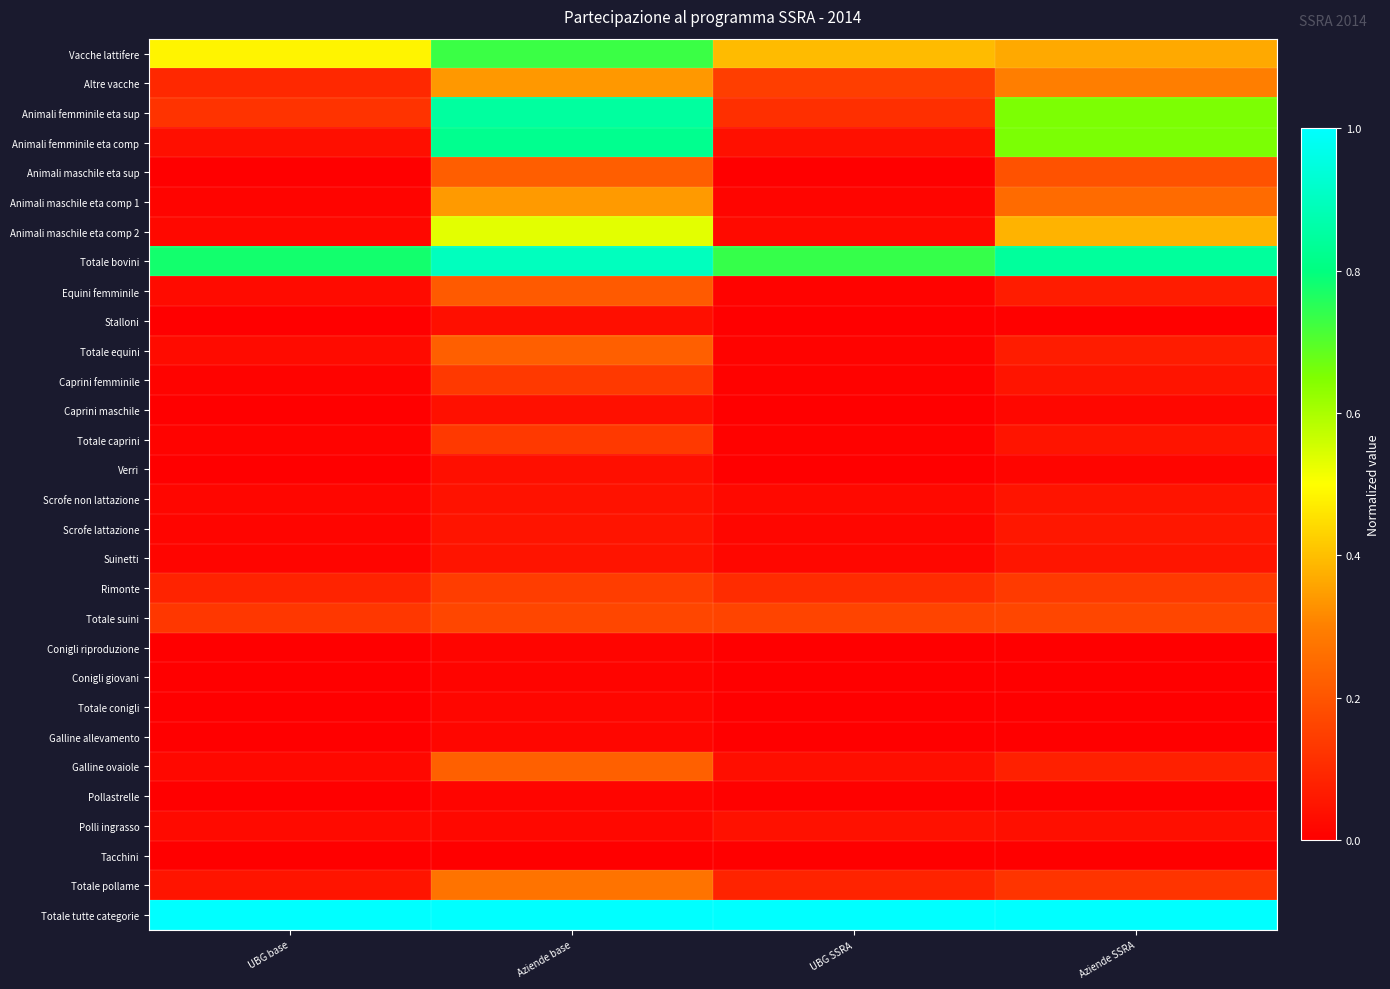

At which category is the sum across all series the highest?

Aziende base